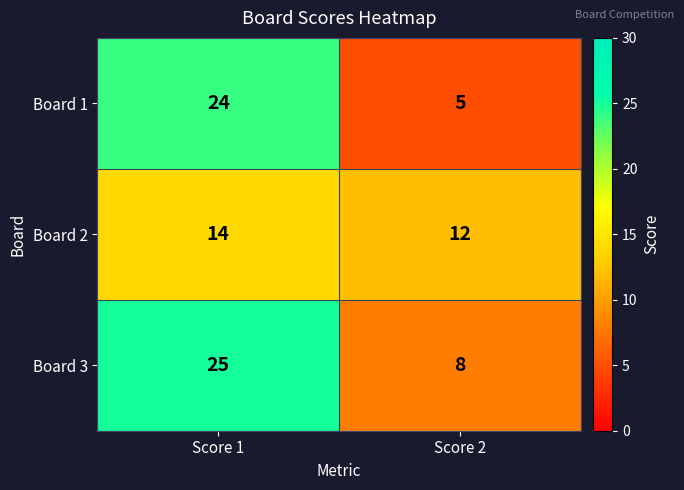

What is the maximum value shown in the chart?

25